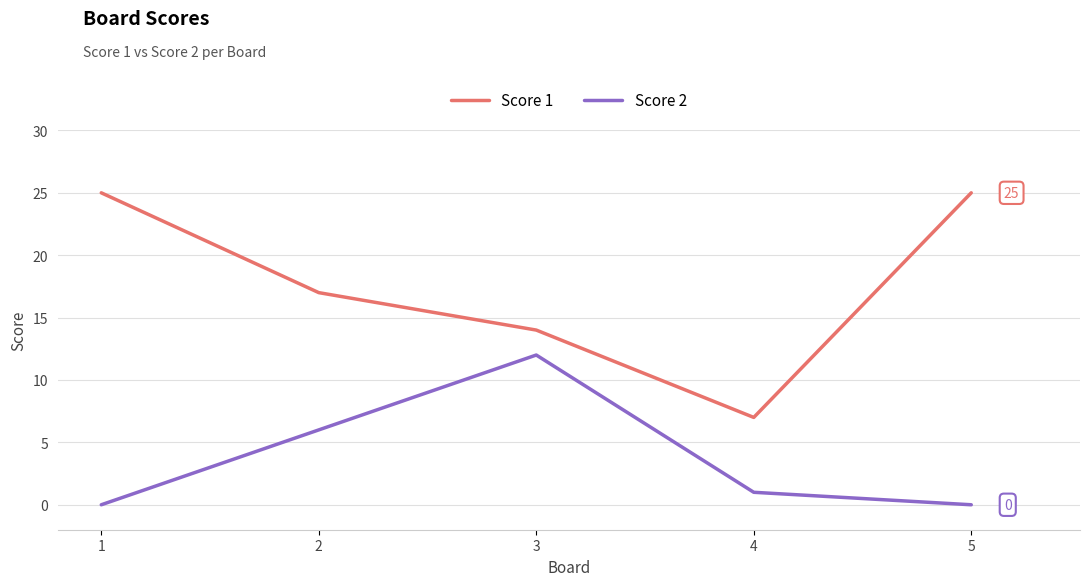

How many interior local valleys does the Score 1 series have?

1